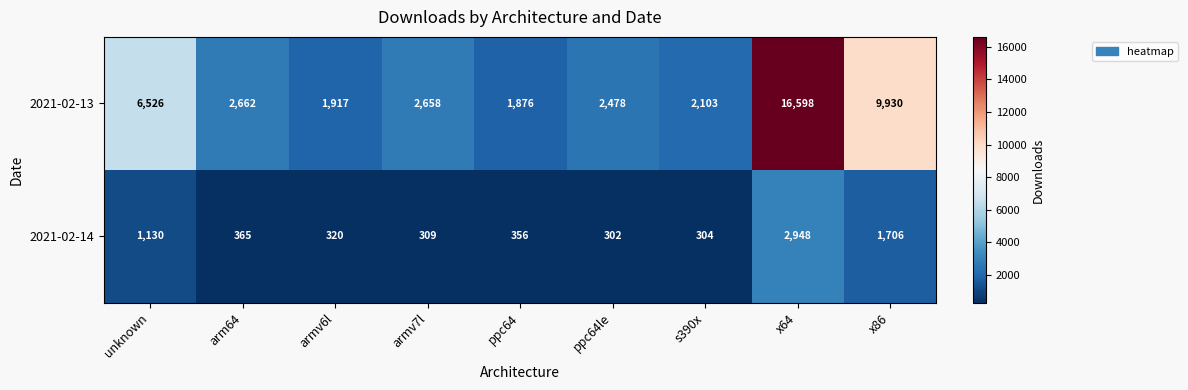

How many data points does each series have?

9